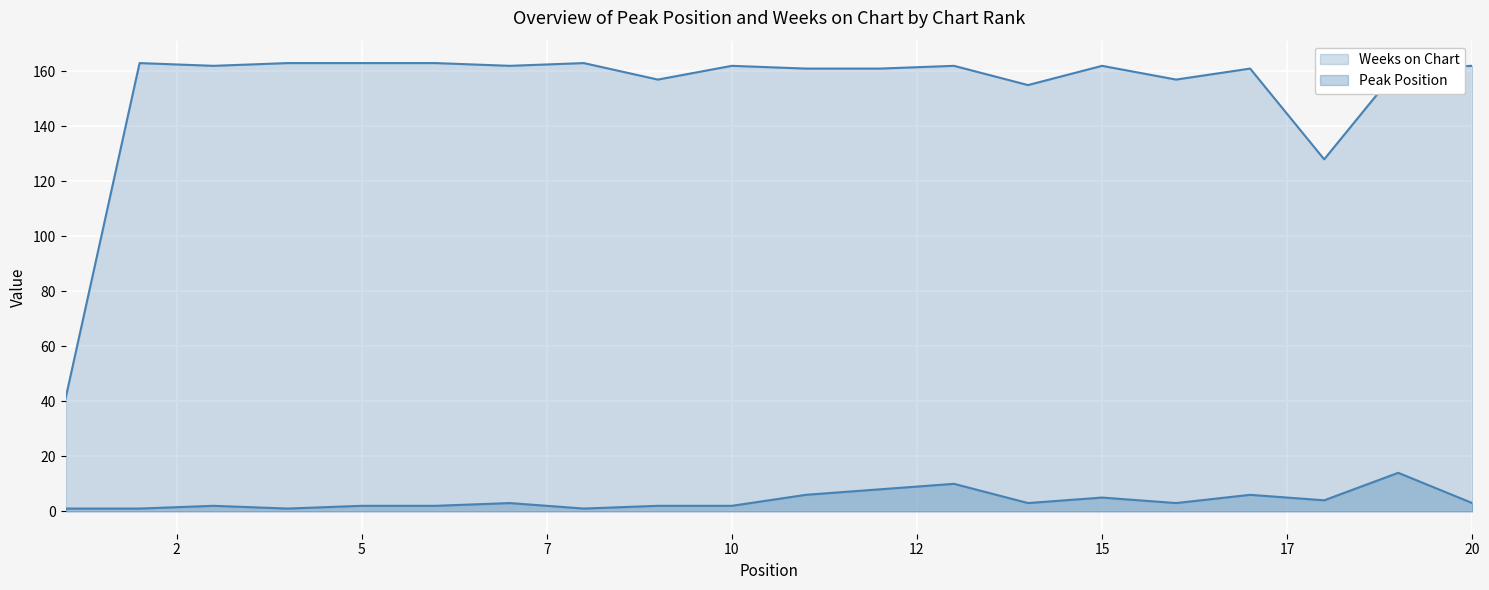

List the series in order of their overall mean, lowest first.

Peak Position, Weeks on Chart